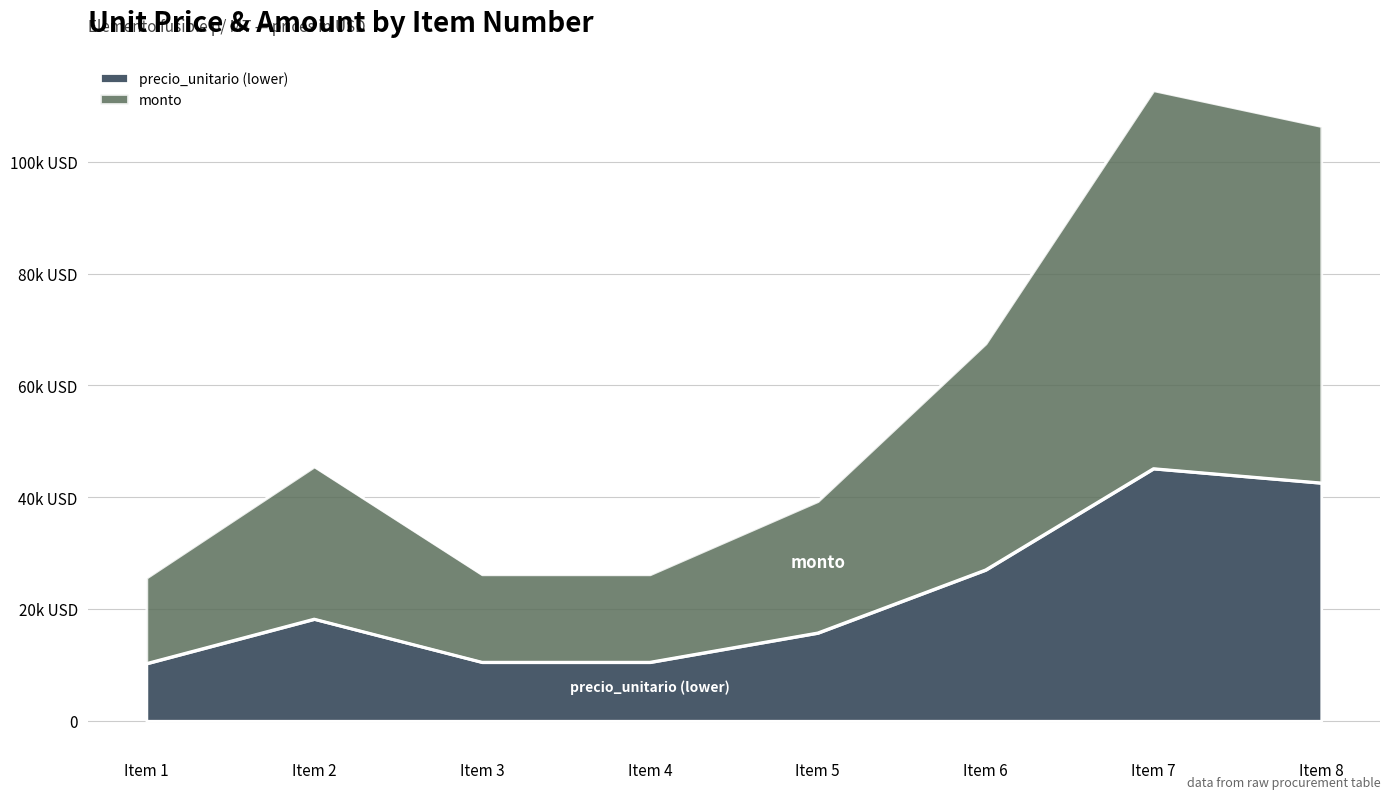

True or false: precio_unitario and monto cross at least once.

False